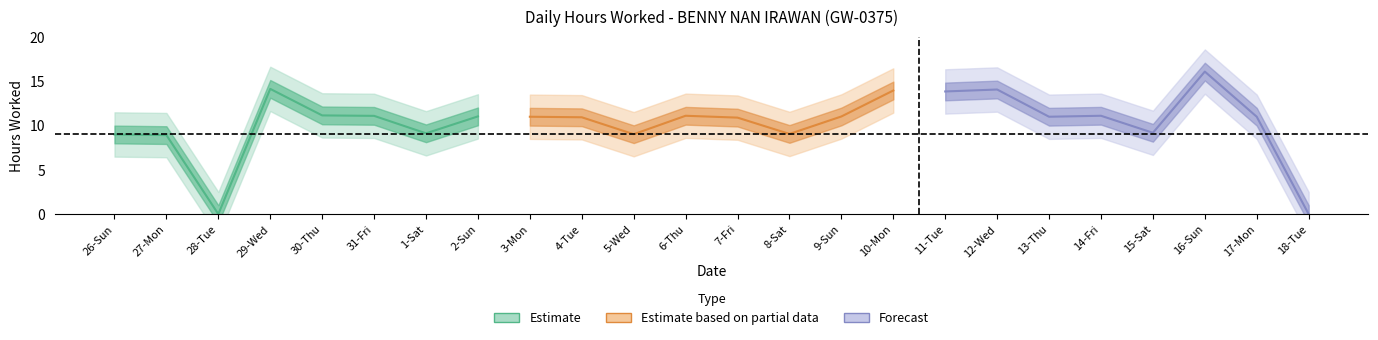

What value does the data have at 7-Fri?

10.9